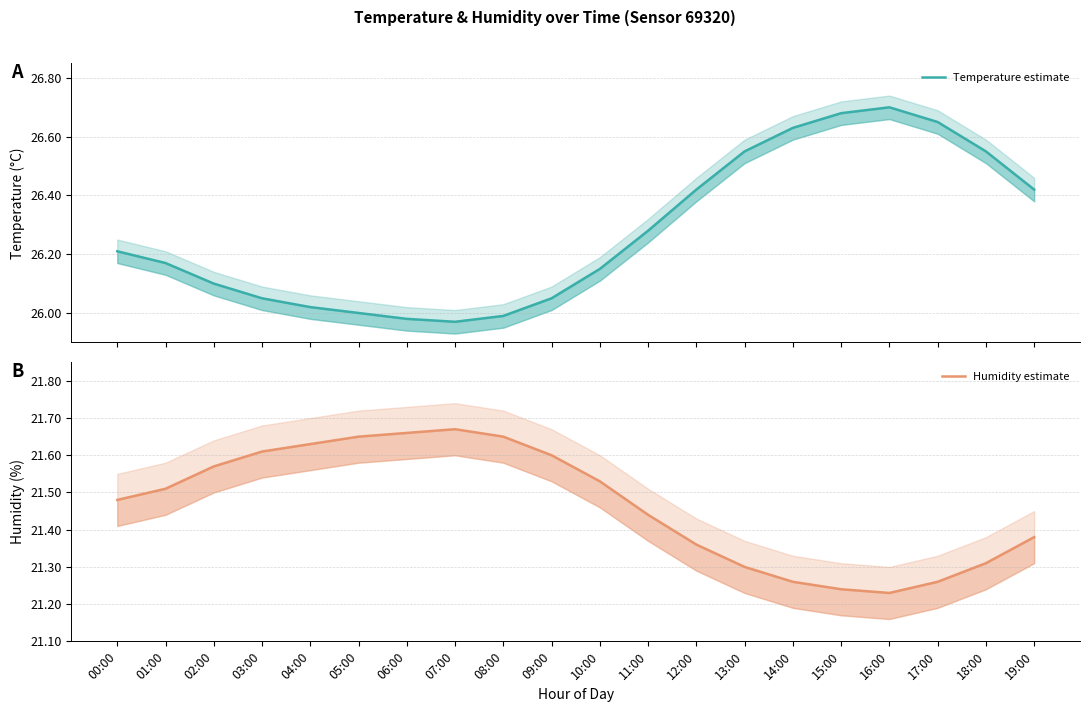

At which category is the sum across all series the highest?

16:00